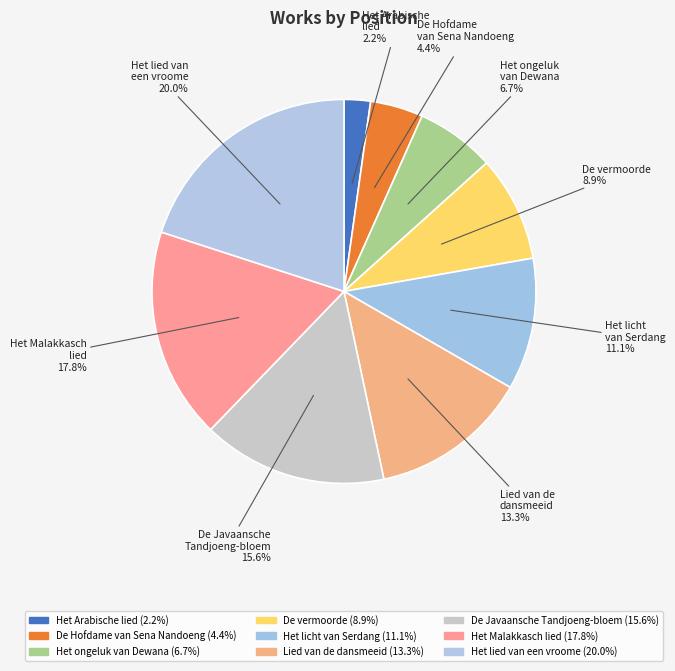

Combined, what portion of the pie is Lied van de dansmeeid and Het licht van Serdang?

24.4%